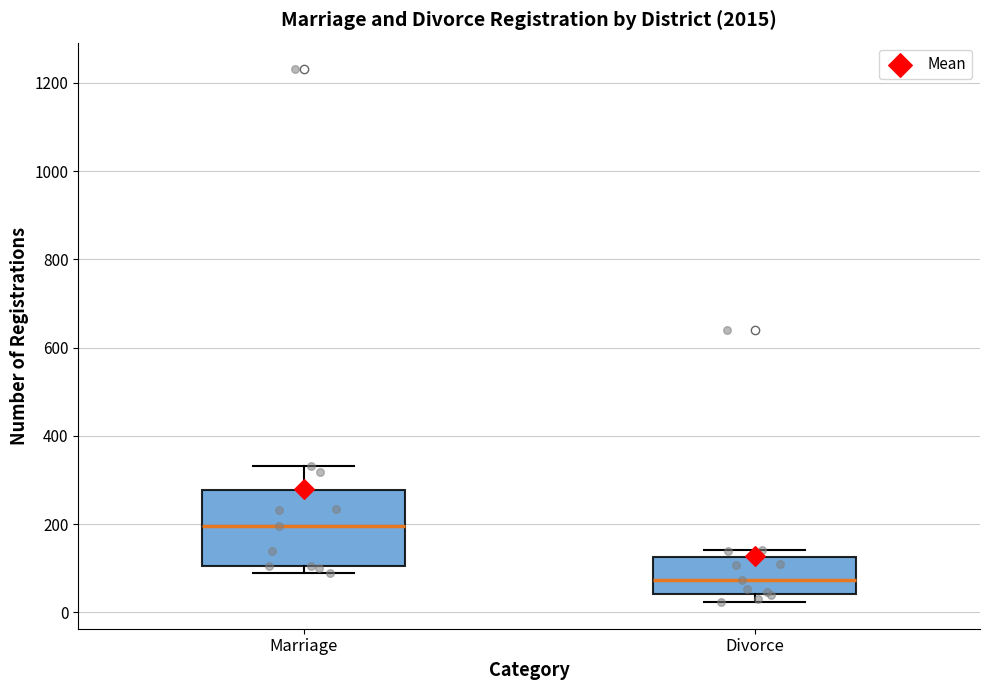

Where does the upper whisker of the box for Marriage end on the y-axis? The values are not printed on the chart, so give them approximately, as read against the axis.

340